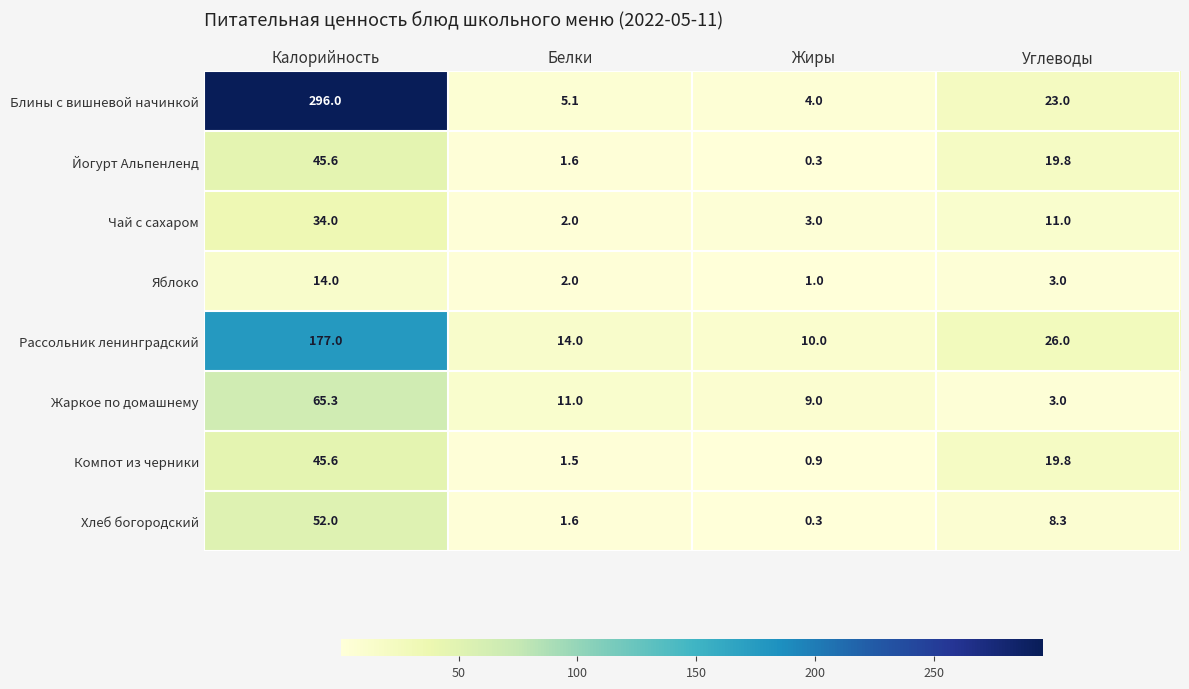

What is the sum of all Рассольник ленинградский values?

227.0